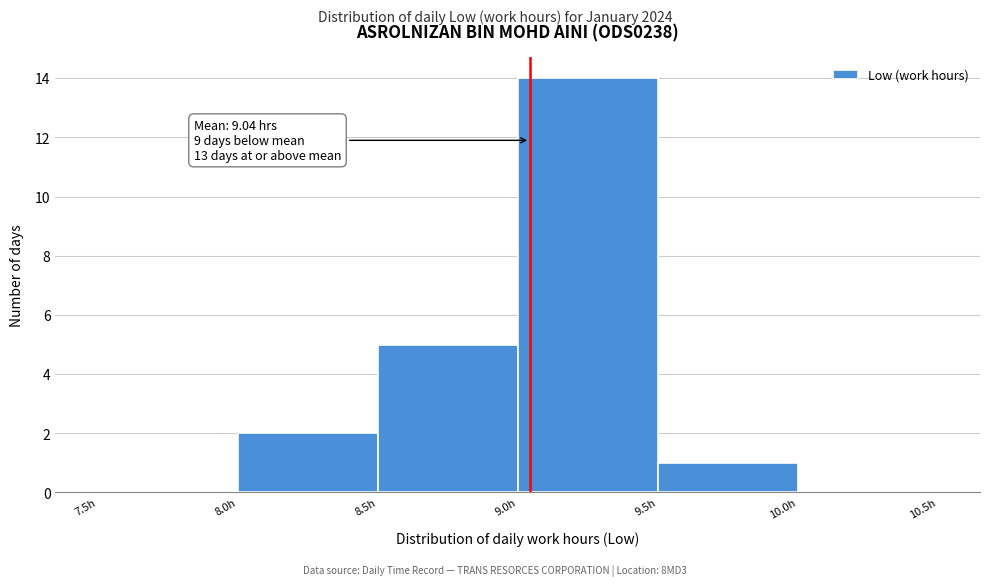

Which range on the x-axis has the tallest bar?

9.0 to 9.5